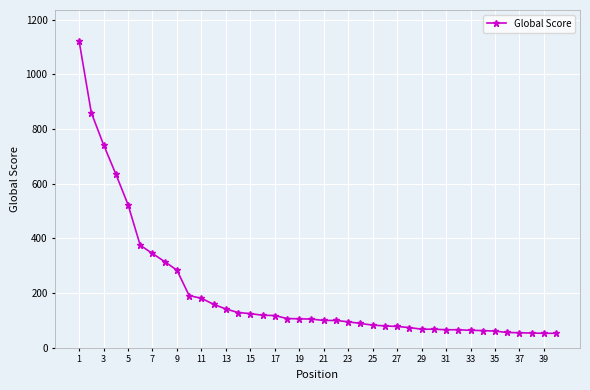

What is the value of the 16th point from the left?

119